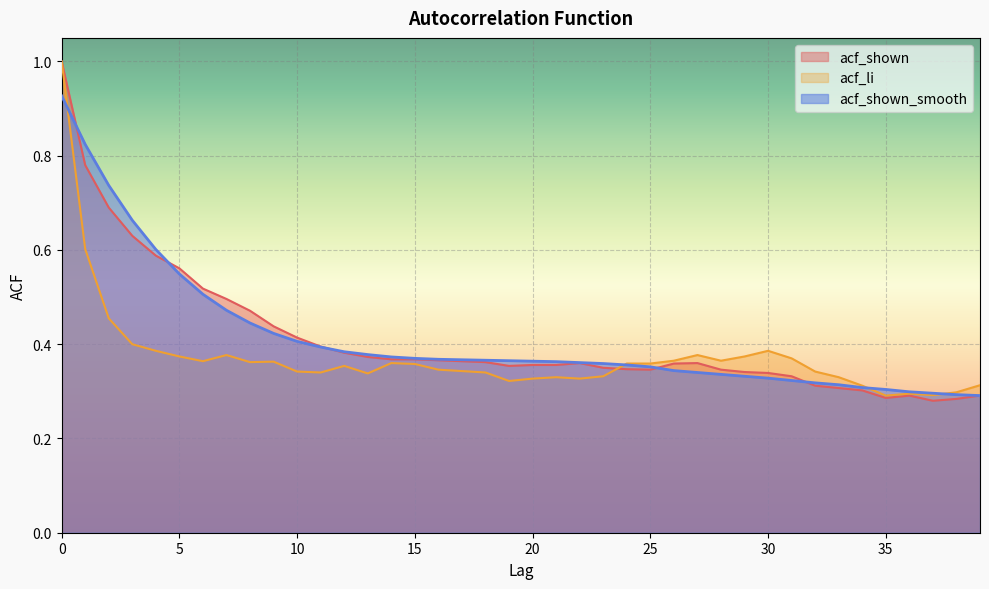

What is the average value of the acf_shown series?

0.4